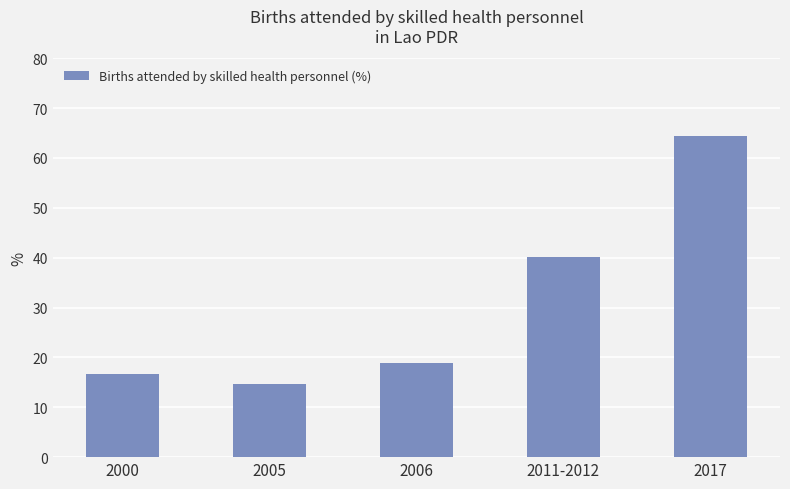

Which category has the lowest value across all series?

2005